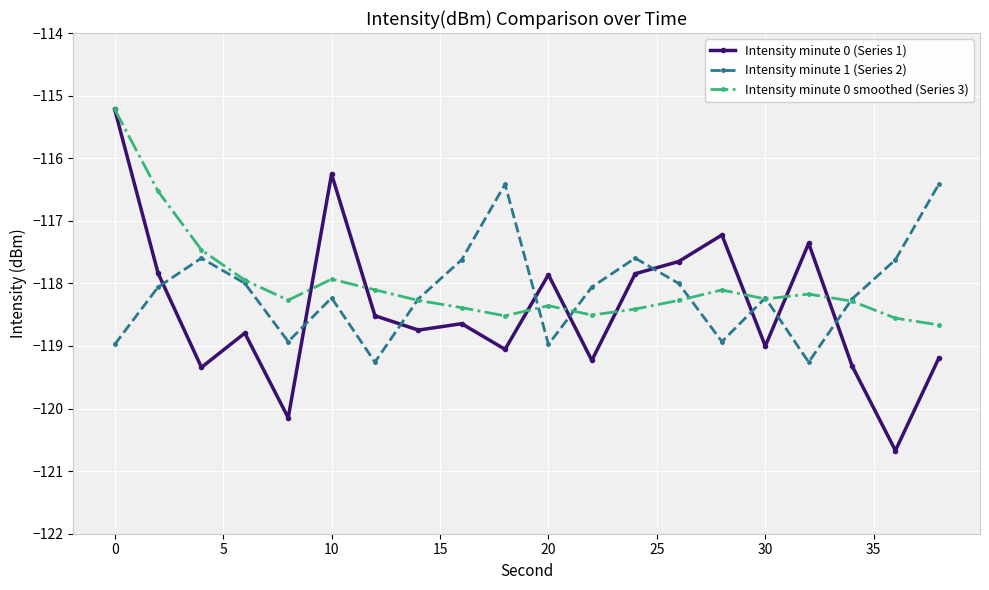

What is the lowest value of the Intensity minute 0 smoothed (Series 3) series?

-118.7